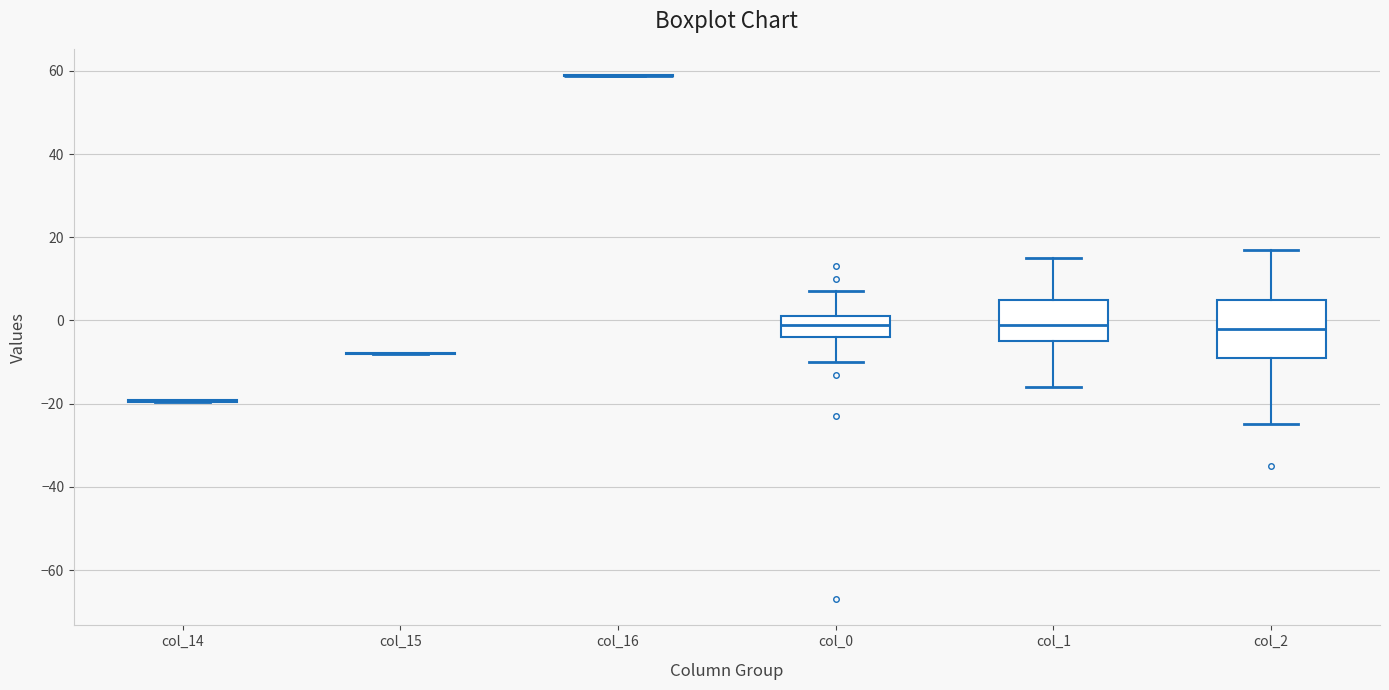

Reading left to right, transcribe this box plot: for each box, give where its median line is, the range the box spans, and where its two whiskers end, as read against the y-axis. The values are not printed on the chart, so give them approximately, as read against the axis.

col_14: box collapsed to a line at -20, whiskers -20 to -20
col_15: box collapsed to a line at -8, whiskers -8 to -8
col_16: box collapsed to a line at 58, whiskers 58 to 60
col_0: median 0, box -4 to 2, whiskers -10 to 8
col_1: median 0, box -4 to 6, whiskers -16 to 16
col_2: median -2, box -8 to 6, whiskers -24 to 18